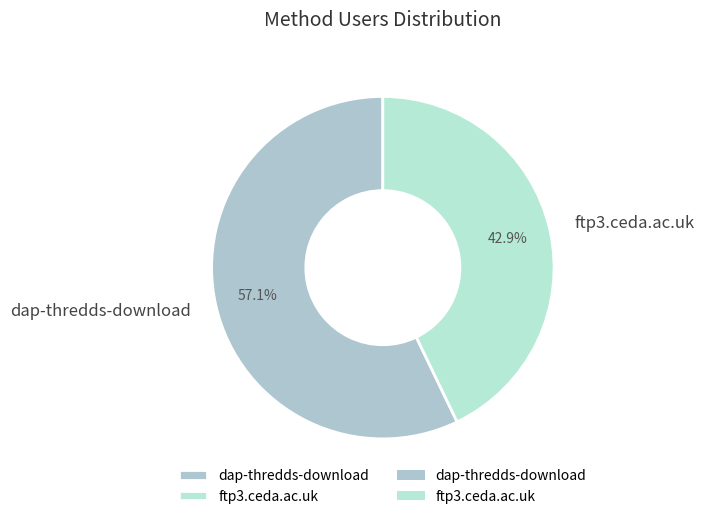

Approximately how many times larger is the value at dap-thredds-download compared to ftp3.ceda.ac.uk?

1.3